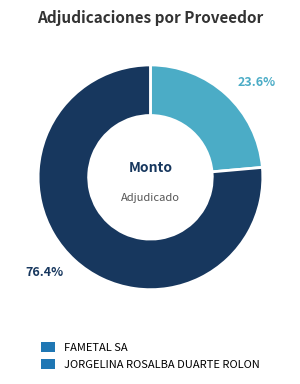

To the nearest percent, what portion does FAMETAL SA represent?

24%